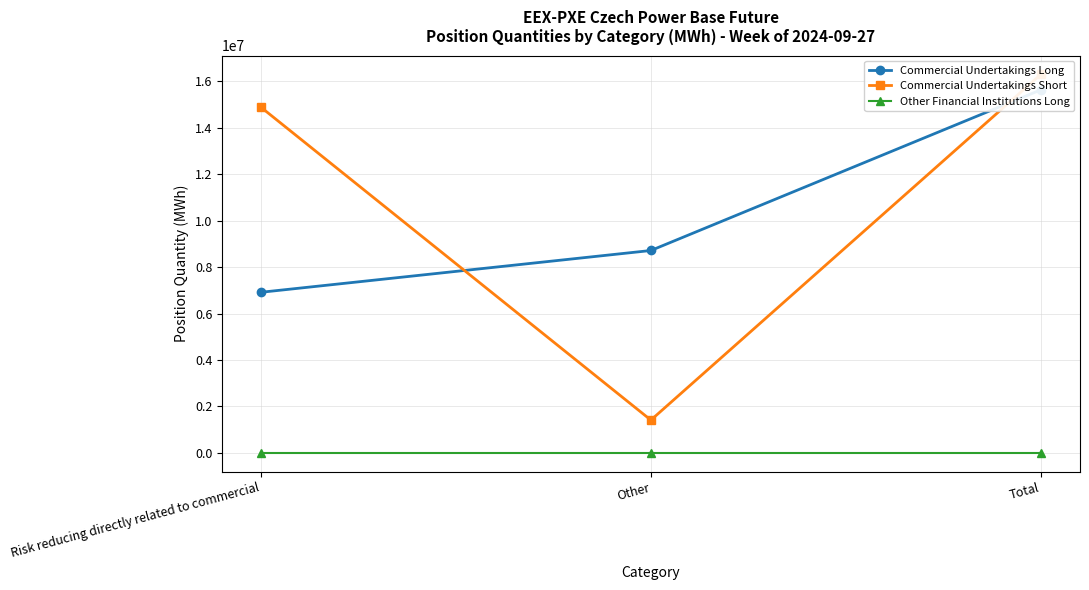

Does the chart have visible grid lines?

Yes